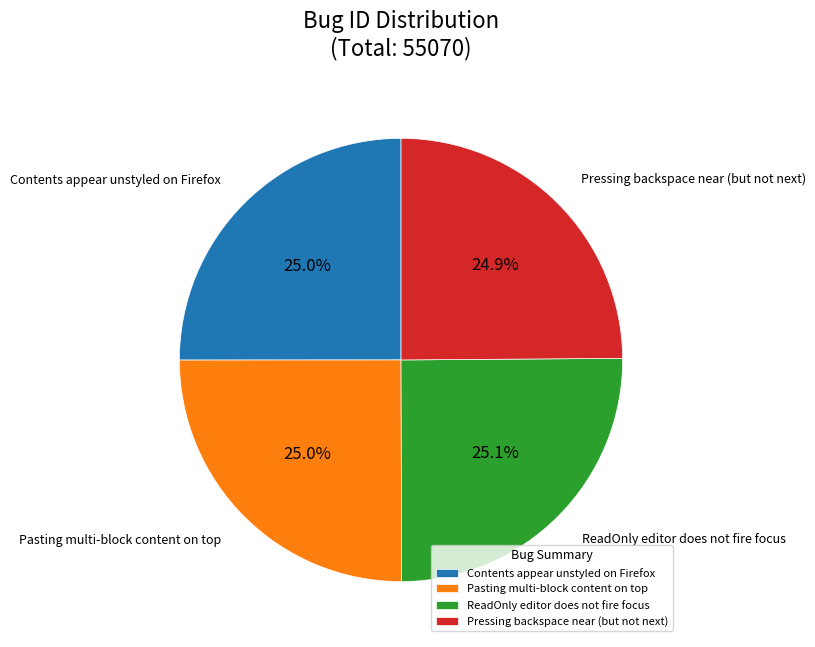

Does ReadOnly editor does not fire focus account for over 50% of the chart?

No